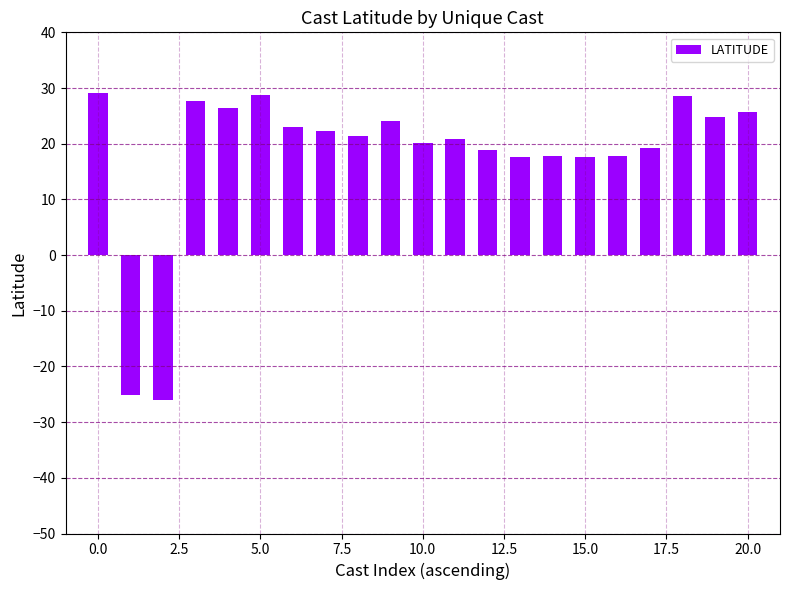

What is the average value?

18.1